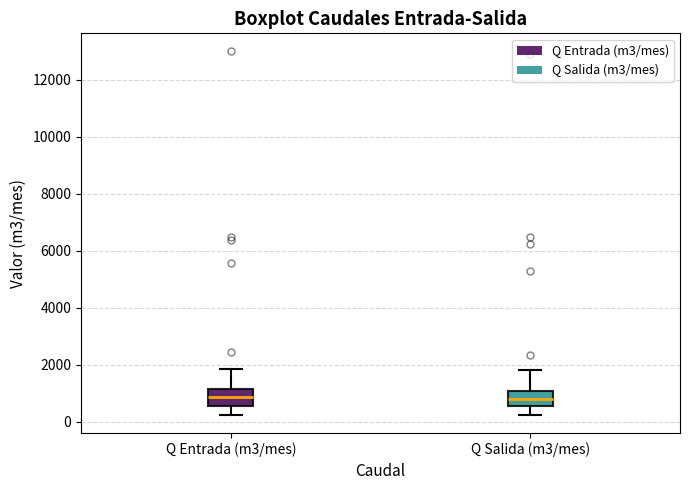

Reading left to right, read every box against the y-axis: the position of its median line, the range the box covers, and the ends of its whiskers. The values are not printed on the chart, so give them approximately, as read against the axis.

Q Entrada (m3/mes): median 800, box 600 to 1200, whiskers 200 to 1800
Q Salida (m3/mes): median 800, box 600 to 1000, whiskers 200 to 1800